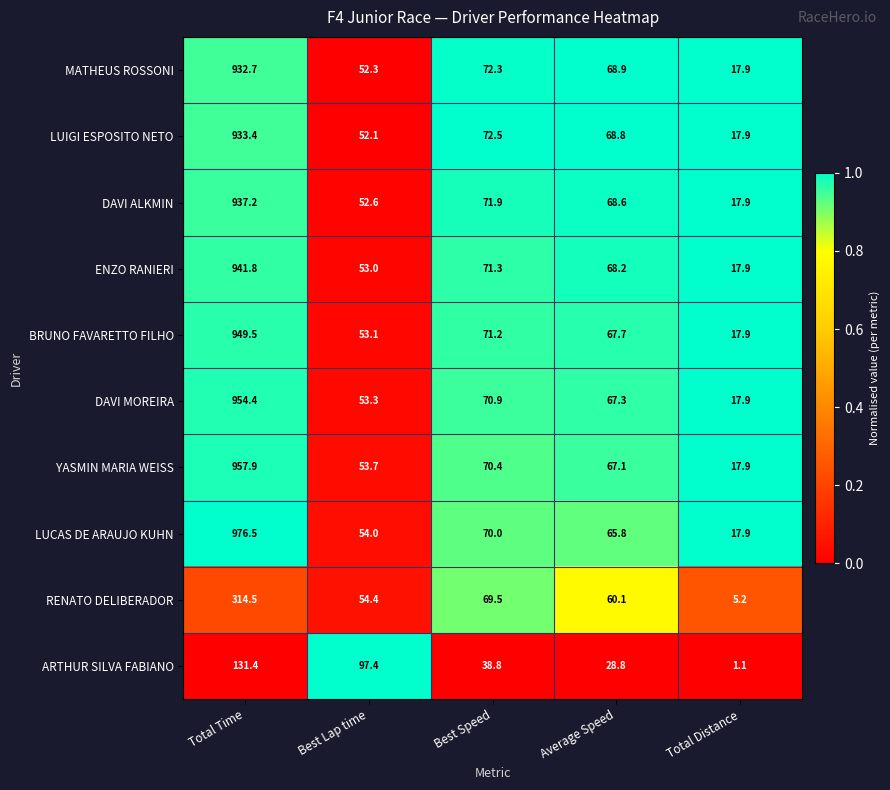

At which label does ARTHUR SILVA FABIANO first exceed 38?

Total Time